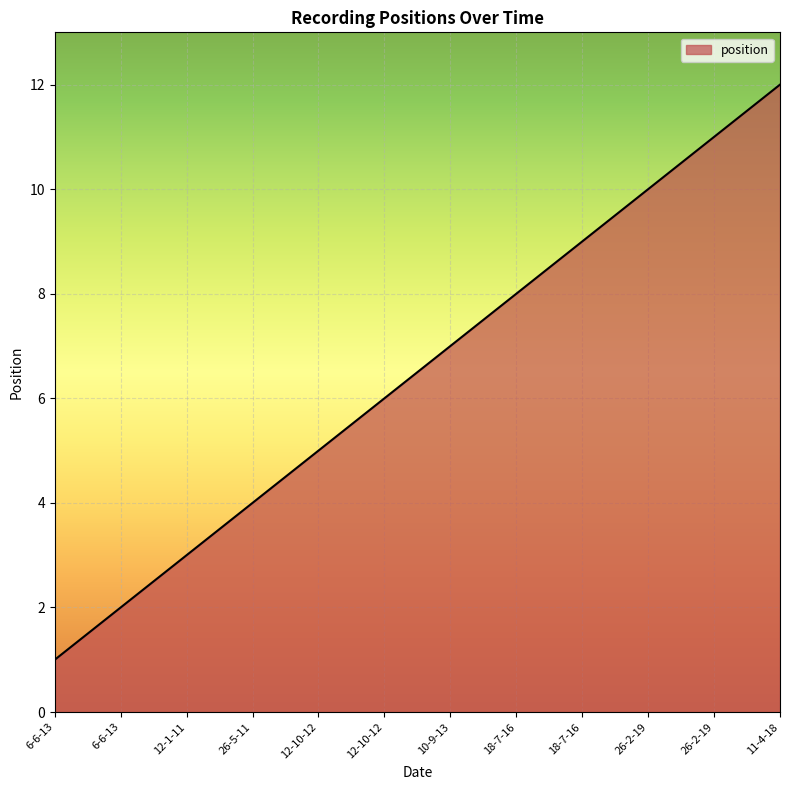

The chart shows a value of 13 at 18-7-16. True or false?

False